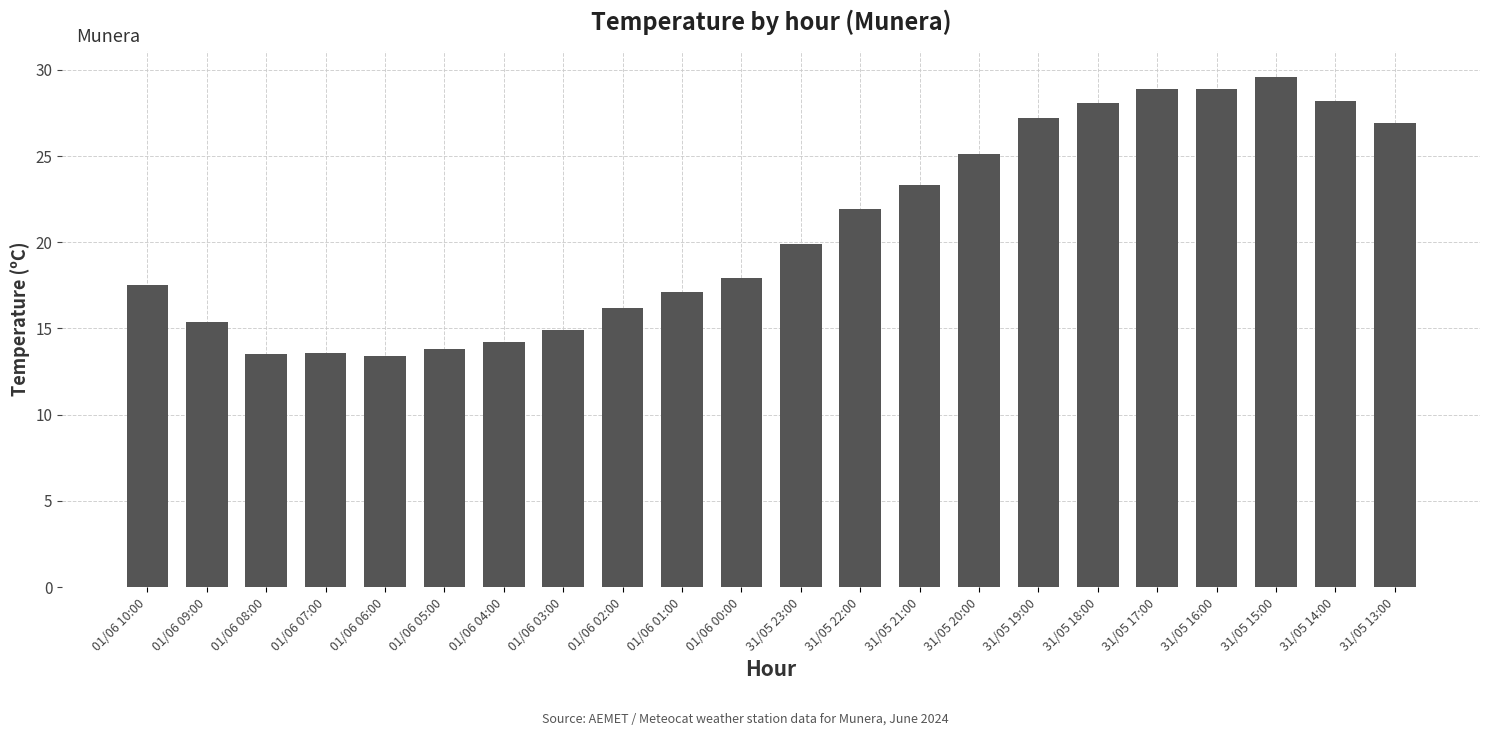

What is the difference between the maximum and minimum values?

16.2